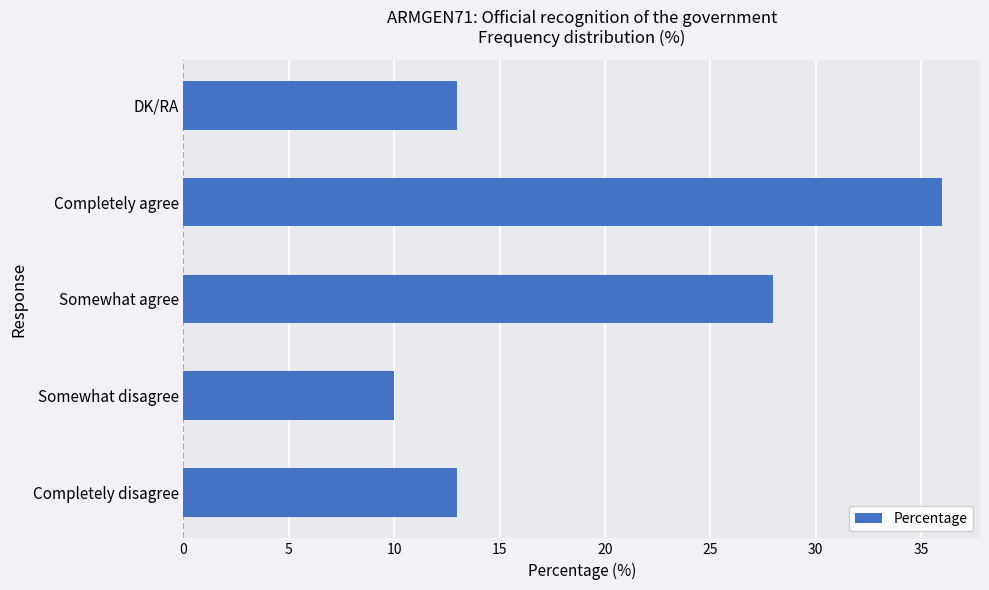

How many bars are there in total?

5